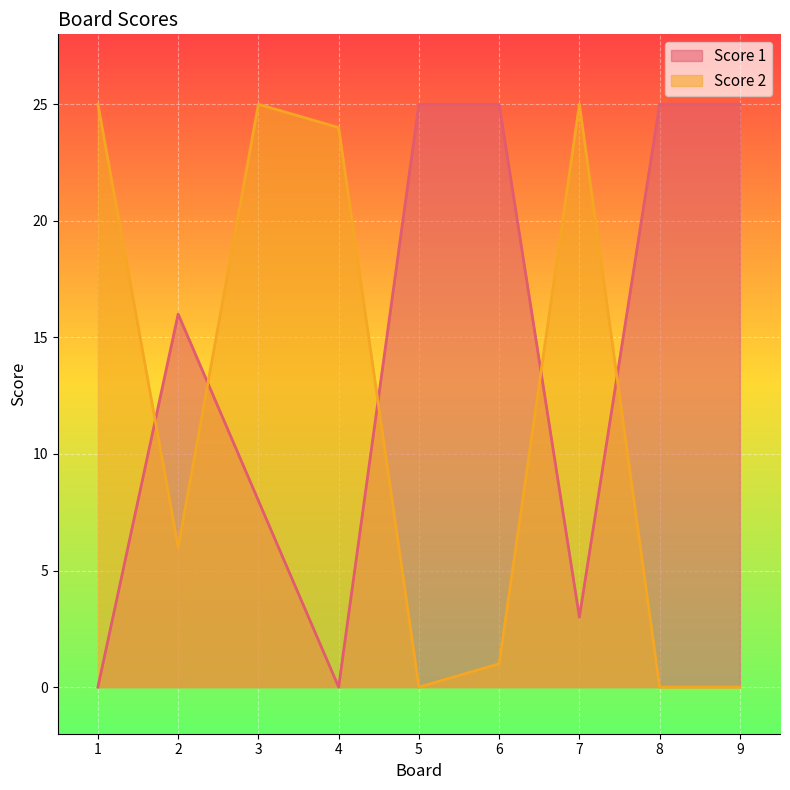

How many lines are shown in the chart?

2